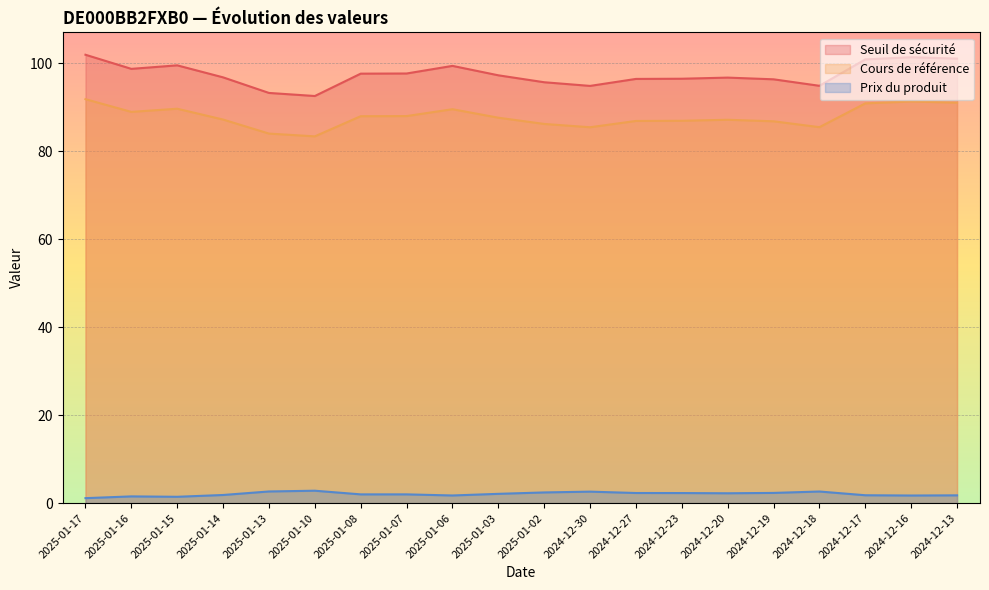

Which label corresponds to the smallest value in the chart?

2025-01-17